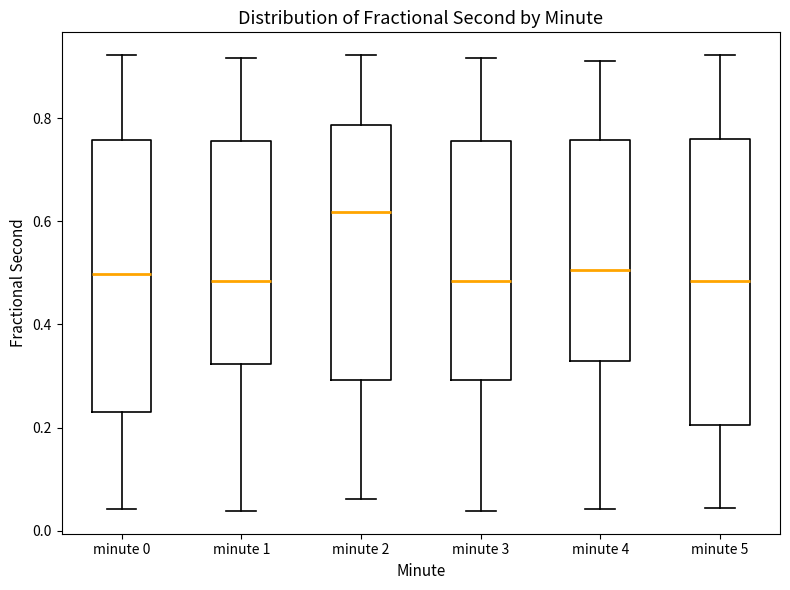

Reading left to right, transcribe this box plot: for each box, give where its median line is, the range the box spans, and where its two whiskers end, as read against the y-axis. The values are not printed on the chart, so give them approximately, as read against the axis.

minute 0: median 0.50, box 0.22 to 0.76, whiskers 0.04 to 0.92
minute 1: median 0.48, box 0.32 to 0.76, whiskers 0.04 to 0.92
minute 2: median 0.62, box 0.30 to 0.78, whiskers 0.06 to 0.92
minute 3: median 0.48, box 0.30 to 0.76, whiskers 0.04 to 0.92
minute 4: median 0.50, box 0.32 to 0.76, whiskers 0.04 to 0.92
minute 5: median 0.48, box 0.20 to 0.76, whiskers 0.04 to 0.92